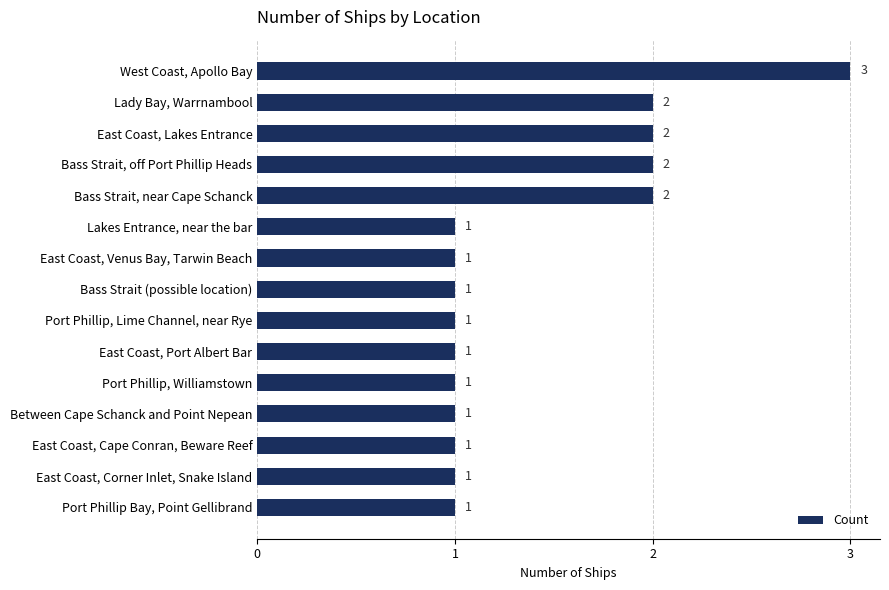

How many values are between 1 and 2?

14